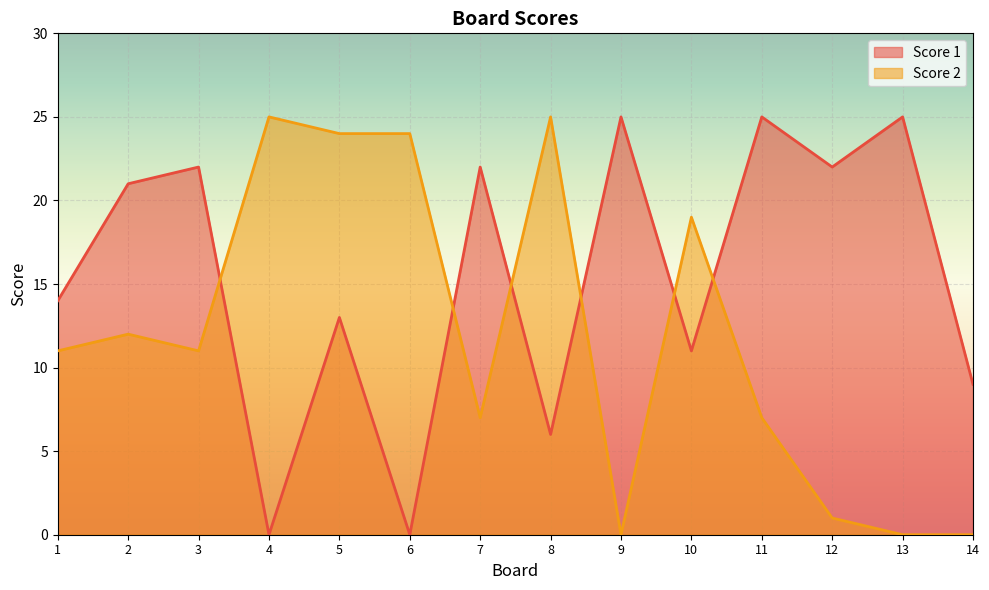

What is the greatest value displayed?

25